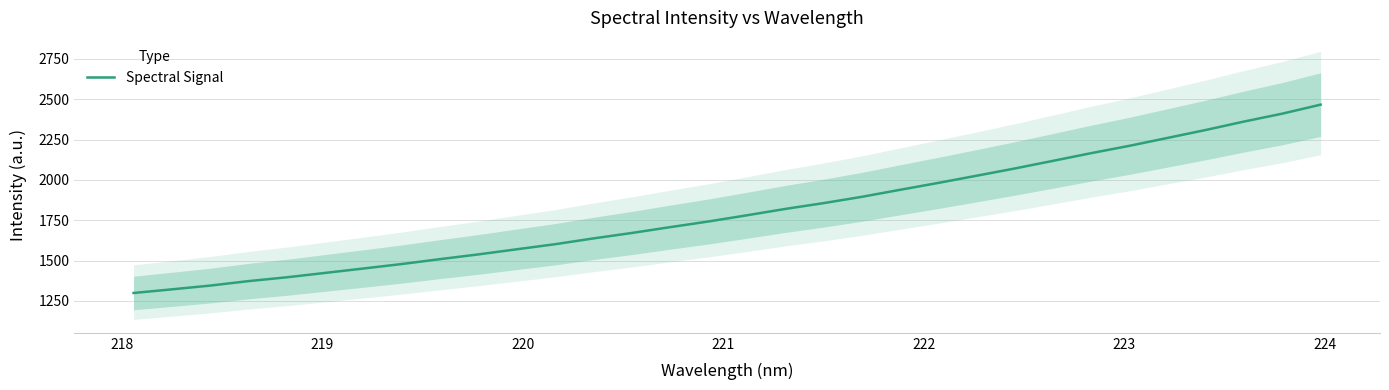

How many data points are less than 1780?

16